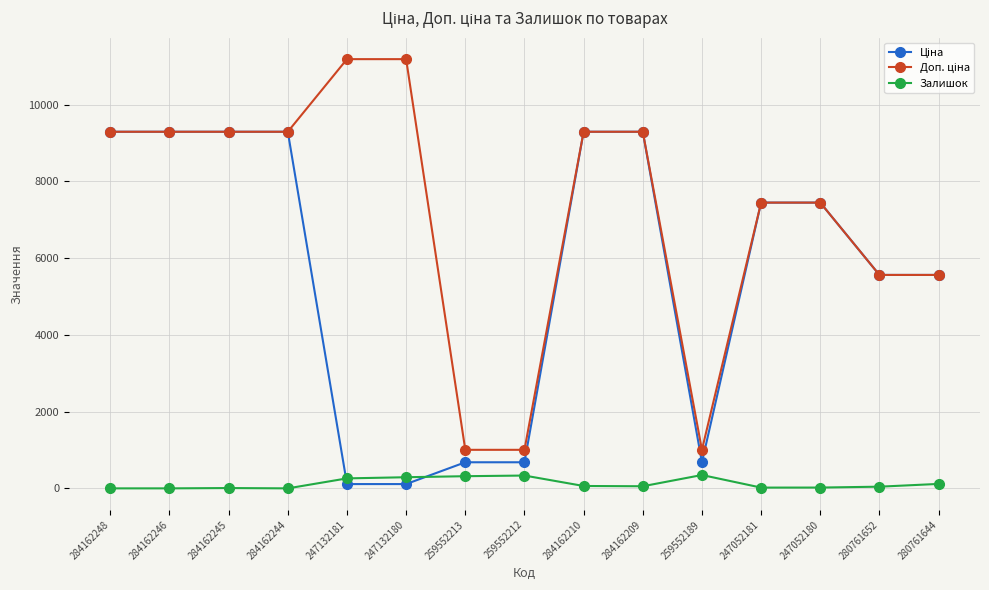

The value of Залишок at 259552213 is 317.0. True or false?

True